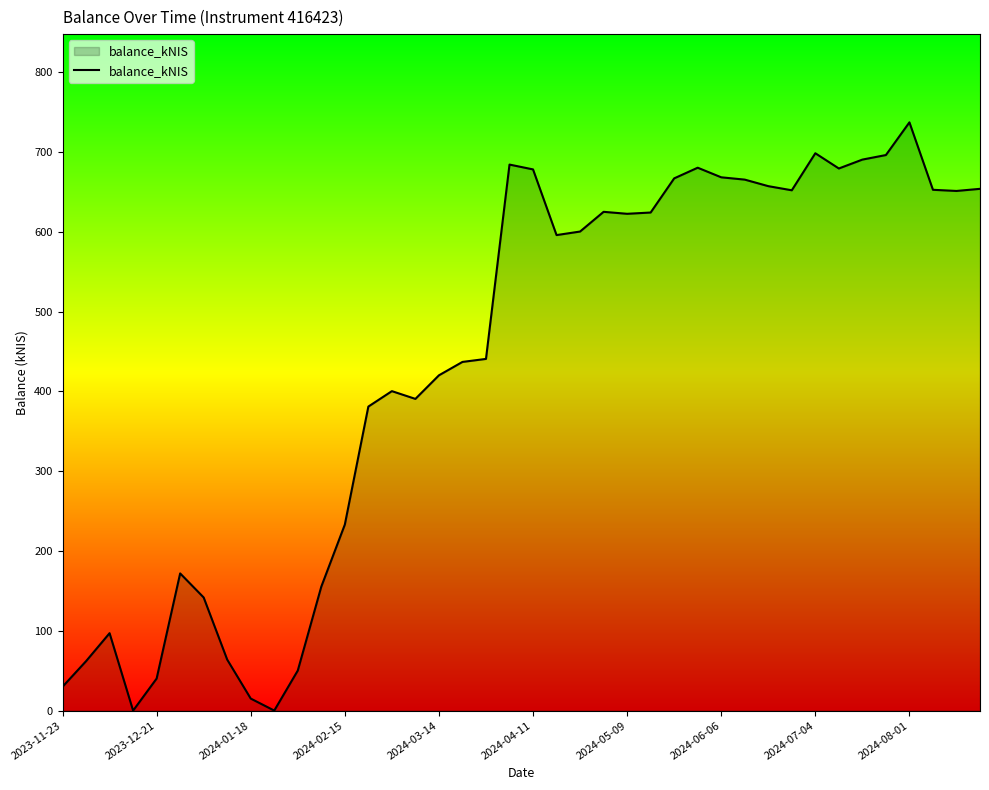

What is the maximum value shown in the chart?

737.2